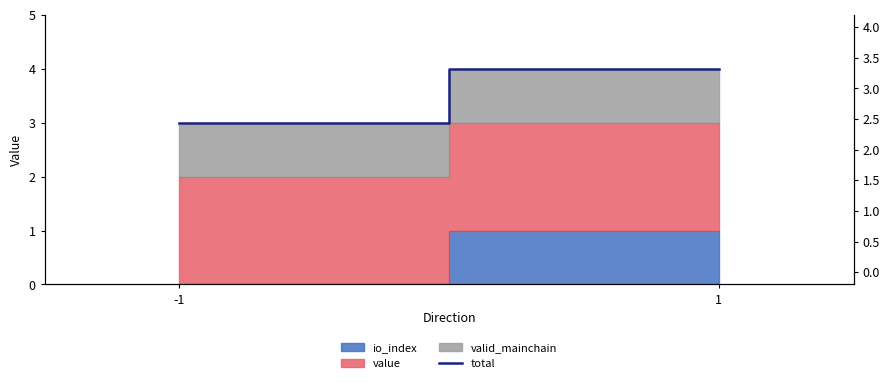

Where is the data nearest to the value 3?

-1